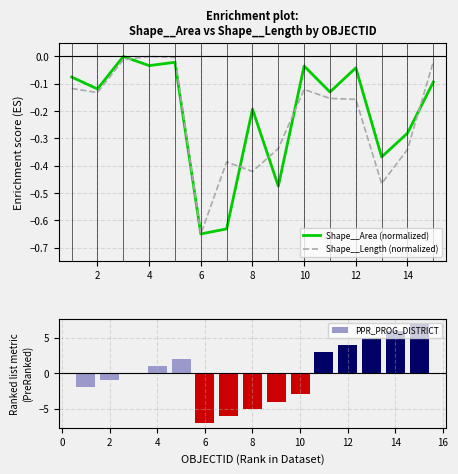

Count the number of categories in the chart.

15